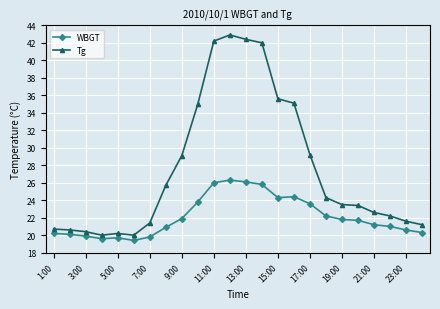

What is the value of the Tg point at the 18th from the left?

24.3